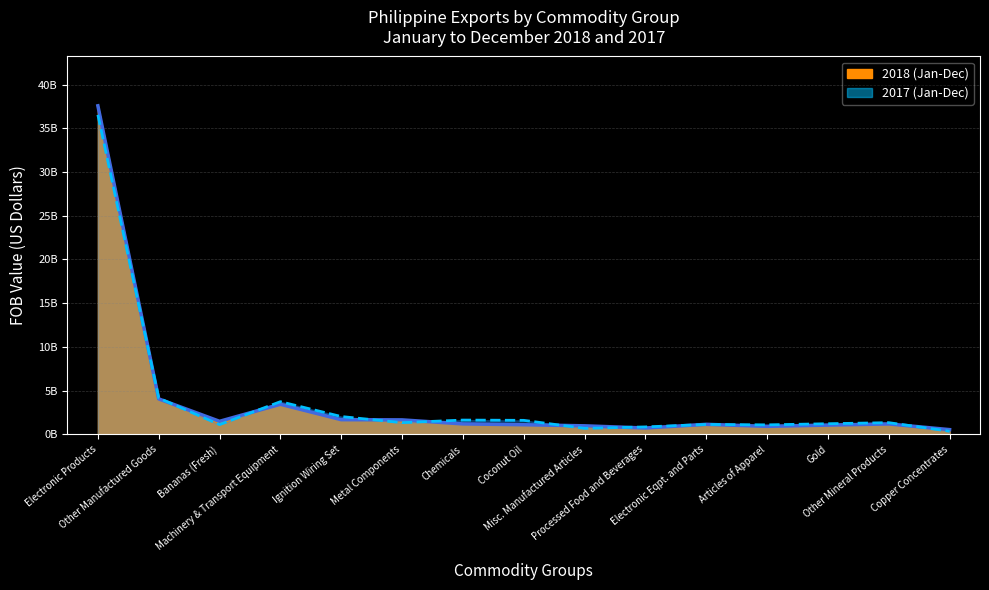

At how many categories does at least one series exceed 18904504896?

1